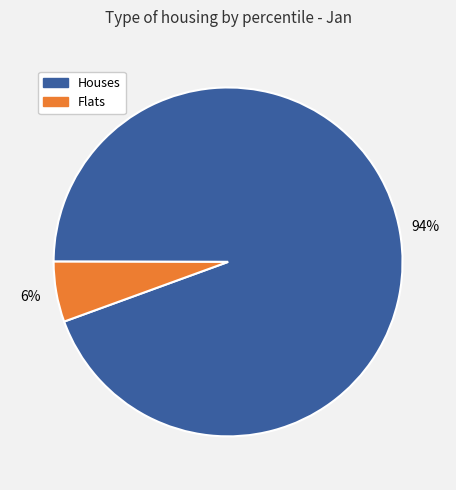

How many slices are in this pie chart?

2